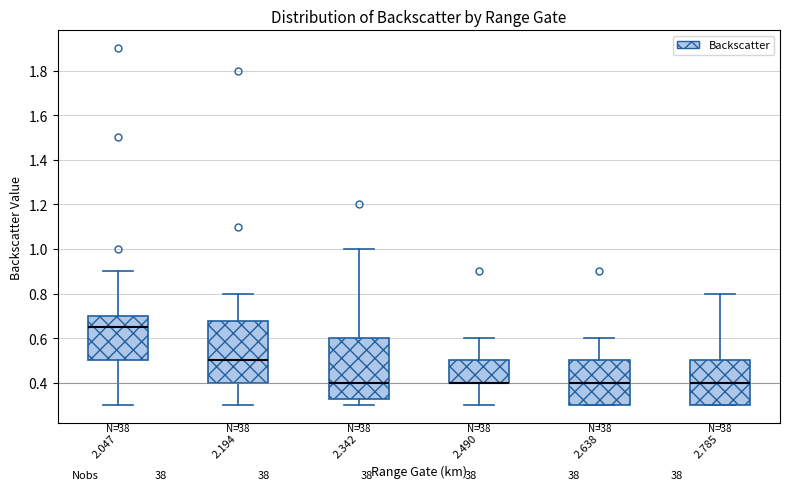

Where is the upper edge of the box at x = 2.638 on the y-axis? The values are not printed on the chart, so give them approximately, as read against the axis.

0.50